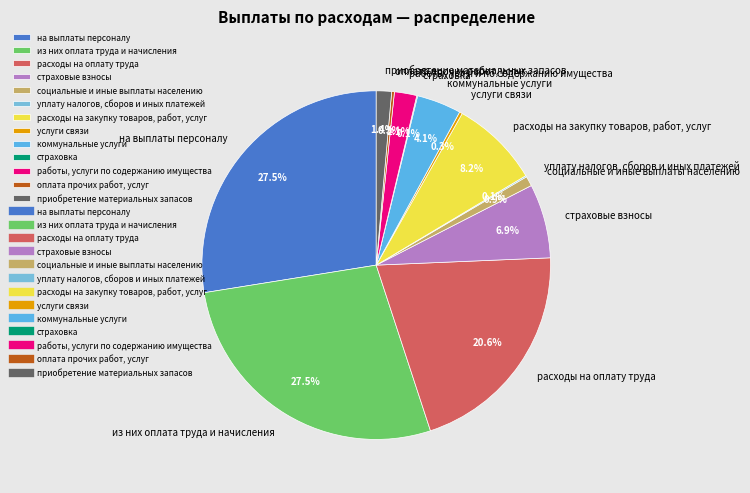

What portion of the pie excludes на выплаты персоналу?

72.5%